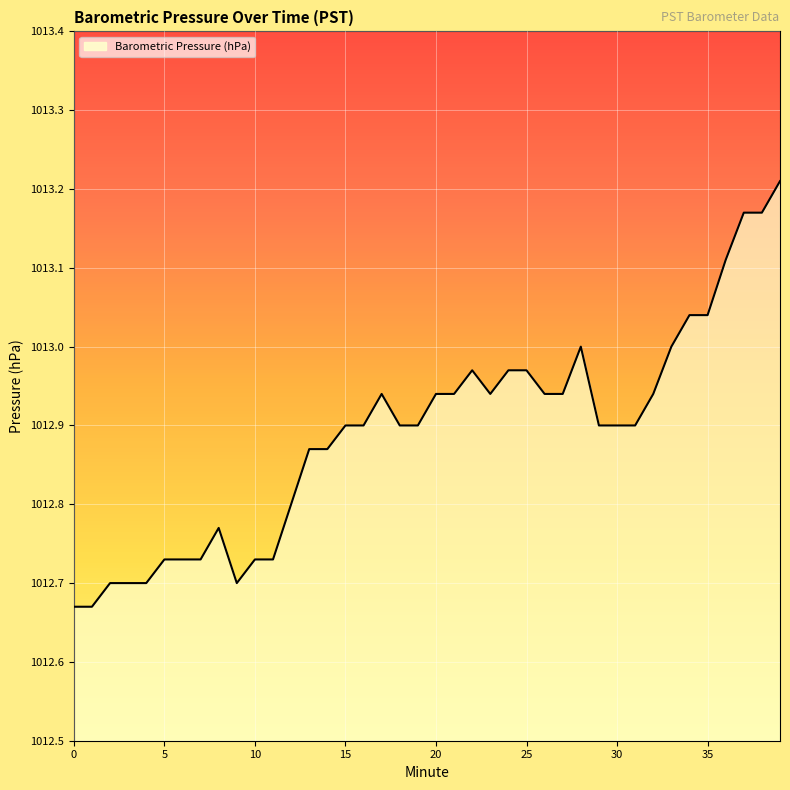

What is the difference between the maximum and minimum values?

0.5